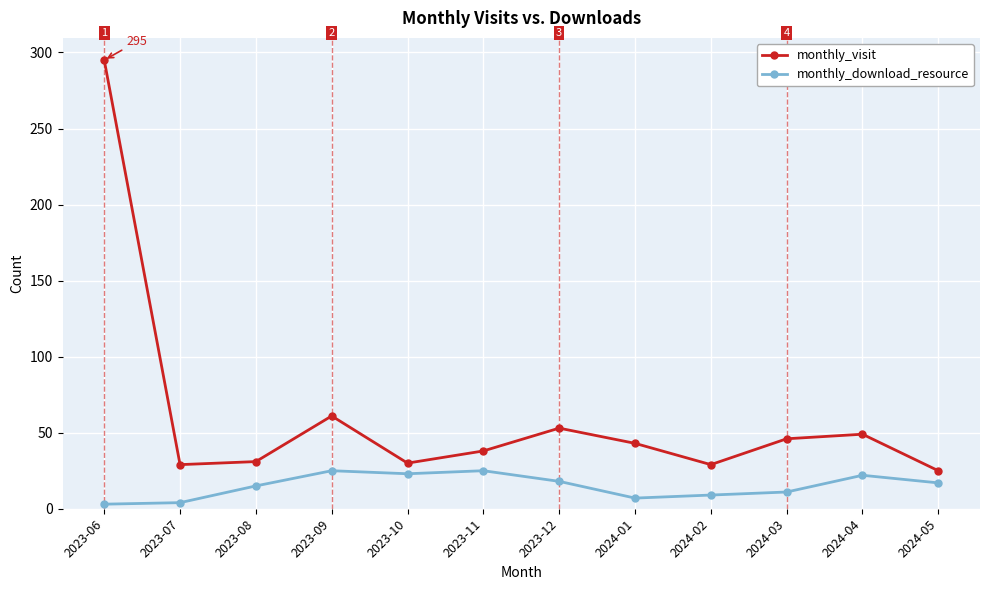

Which series has the largest total across all categories?

monthly_visit